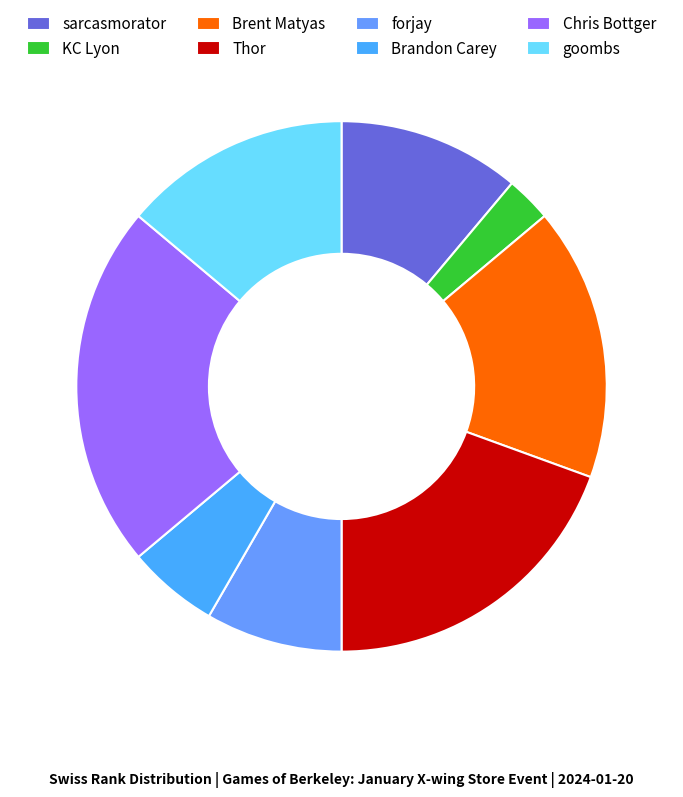

To the nearest percent, what portion does goombs represent?

14%